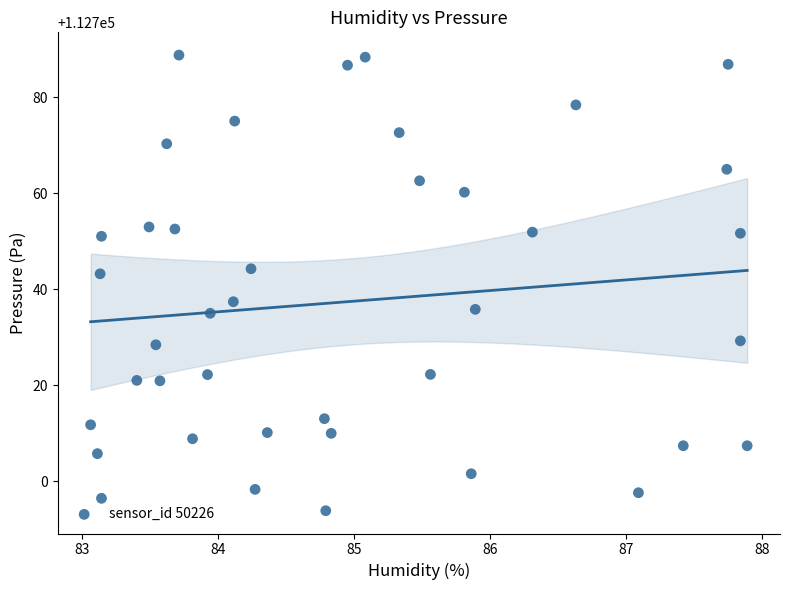

What is the range of X values (max minus min)?

4.8